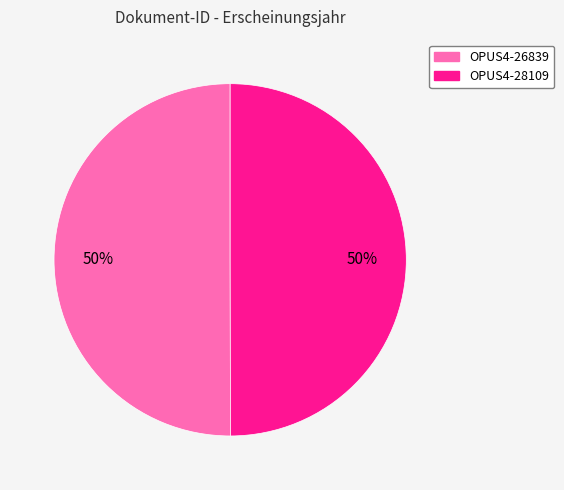

To the nearest percent, what percentage of the pie is OPUS4-26839?

50%